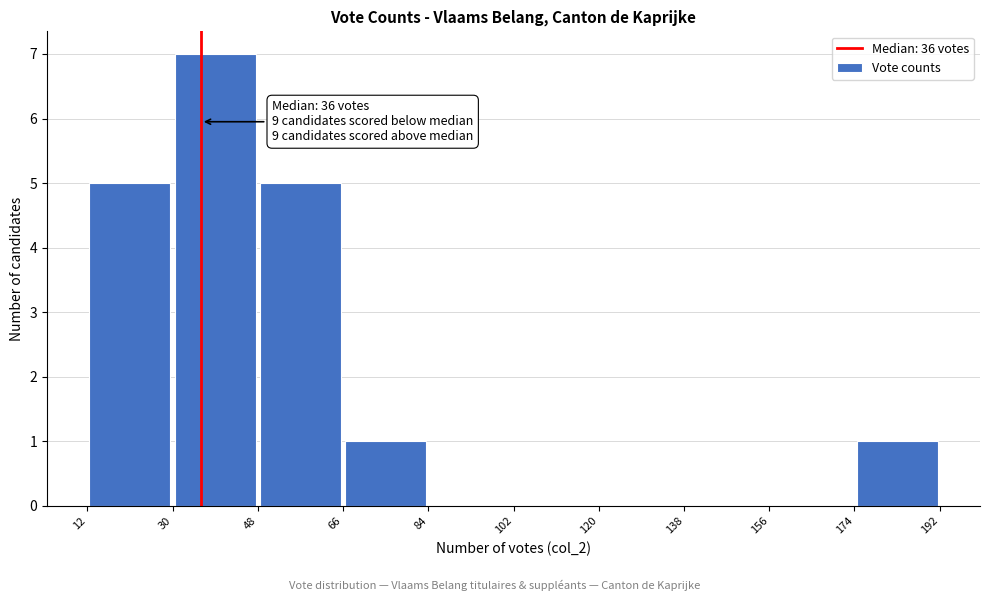

Which range on the x-axis has the tallest bar?

30 to 48